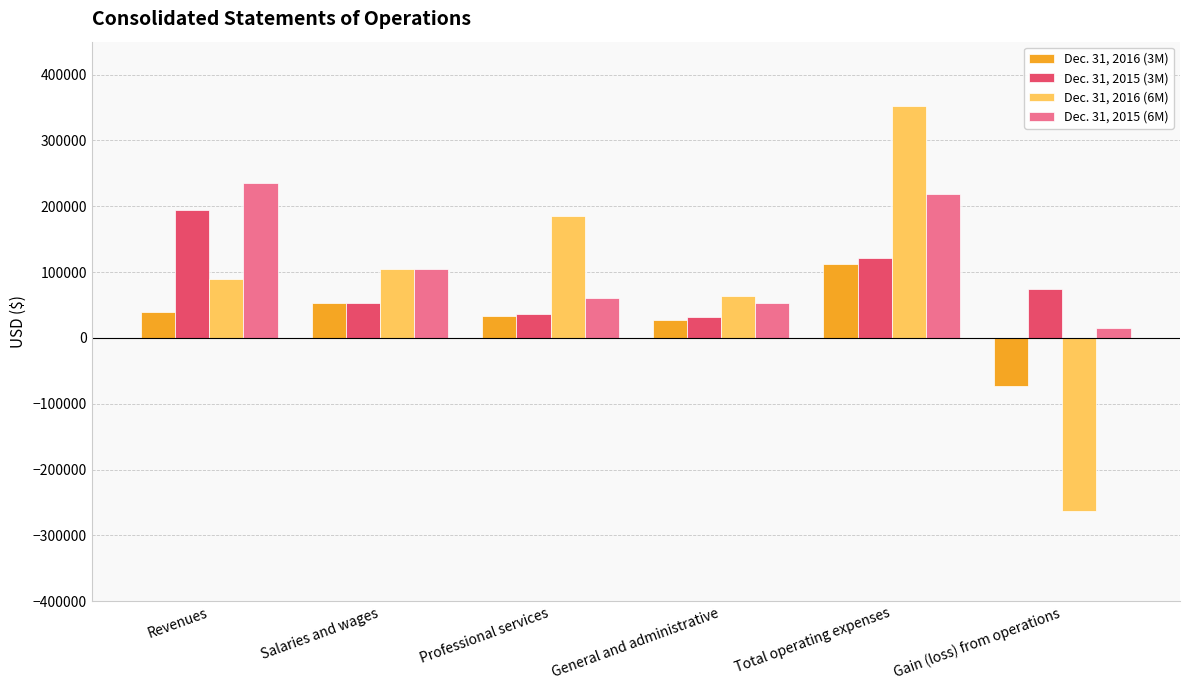

What is the approximate value of Dec. 31, 2016 (3M) at Revenues, to the nearest 10?

40000